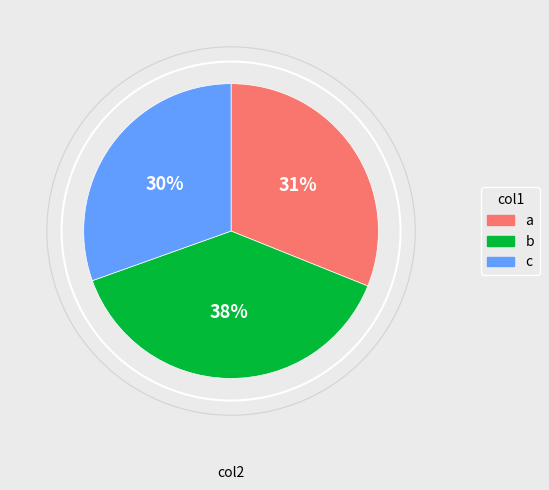

To the nearest percent, what is the difference between the largest and smallest slice percentages?

8%